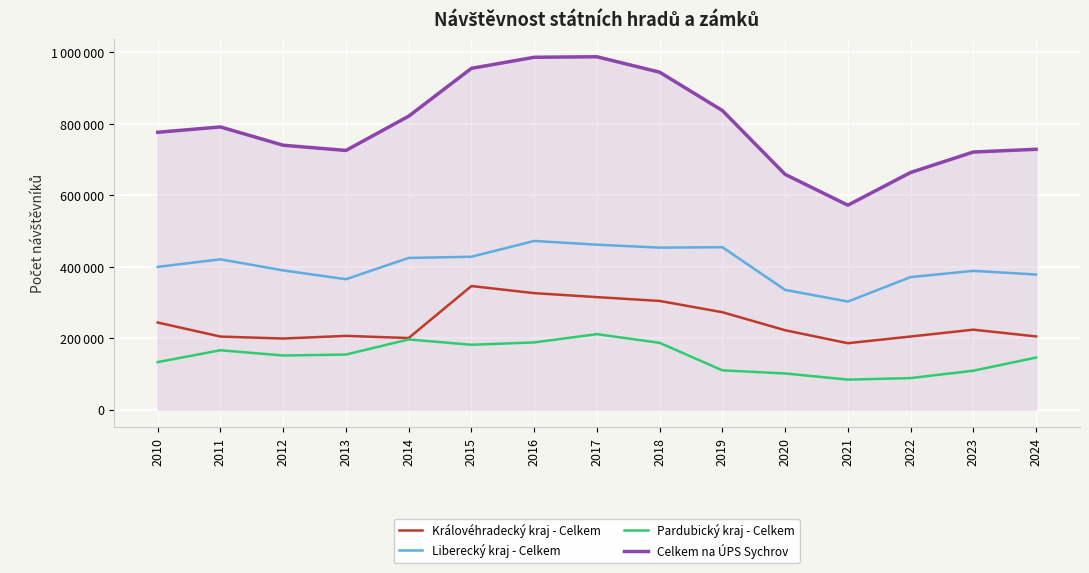

Rank the series at 2012 from lowest to highest value.

Pardubický kraj - Celkem, Královéhradecký kraj - Celkem, Liberecký kraj - Celkem, Celkem na ÚPS Sychrov